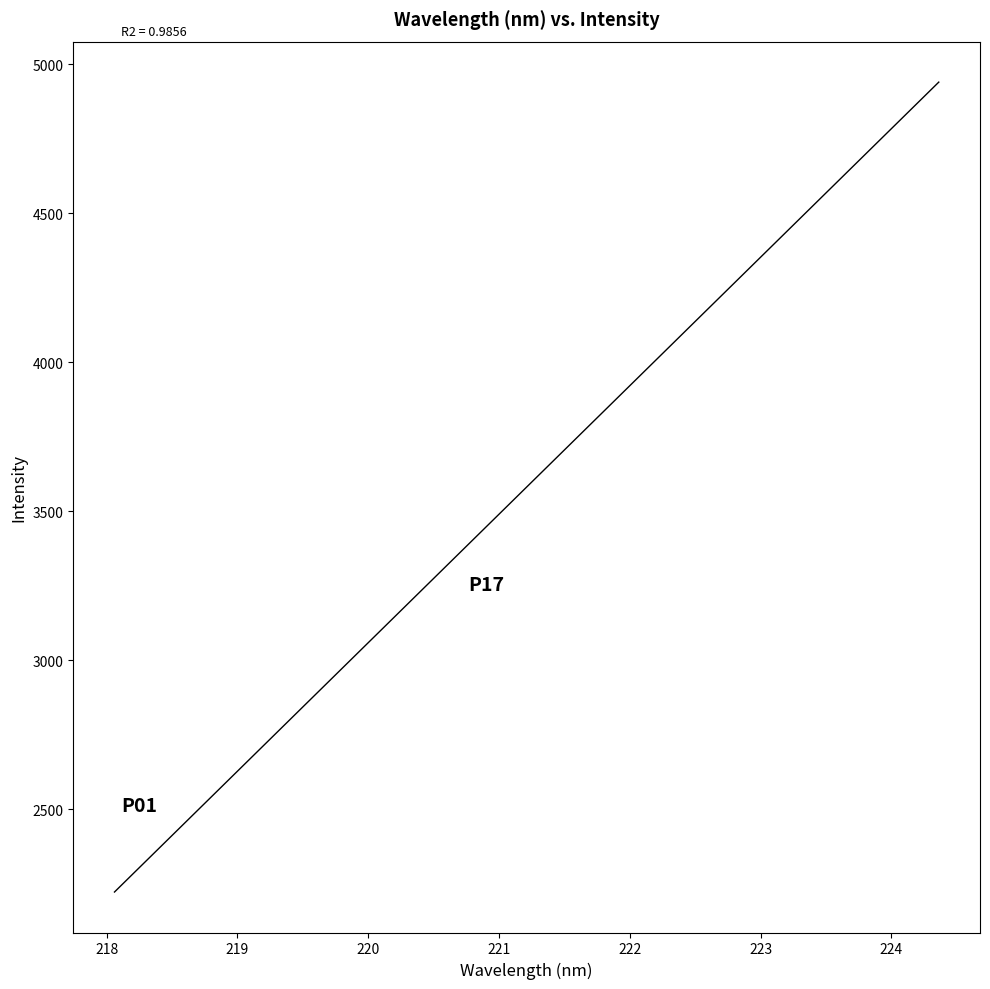

What is the smallest value displayed?

2223.2